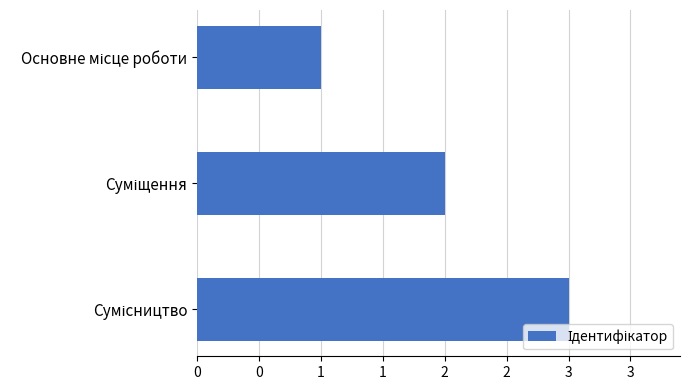

Does the chart contain any negative values?

No